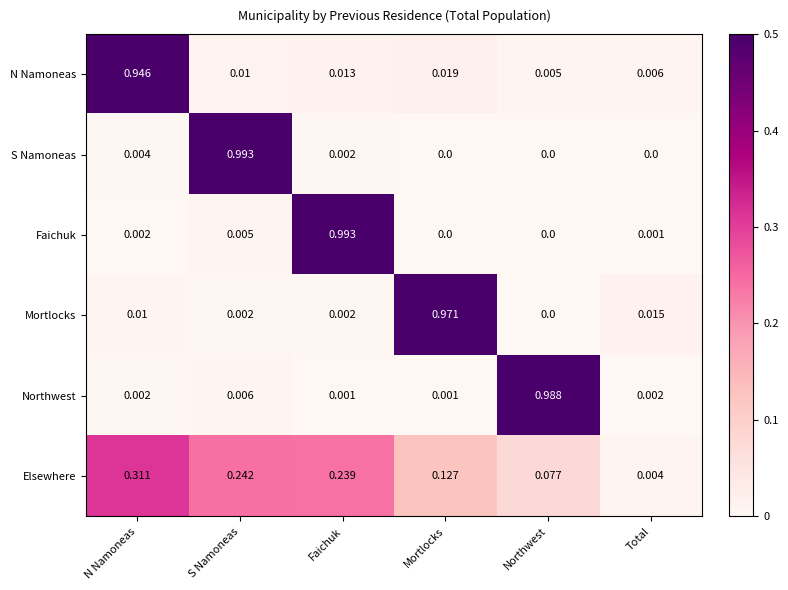

List the labels in order of Elsewhere value, largest first.

N Namoneas, S Namoneas, Faichuk, Mortlocks, Northwest, Total